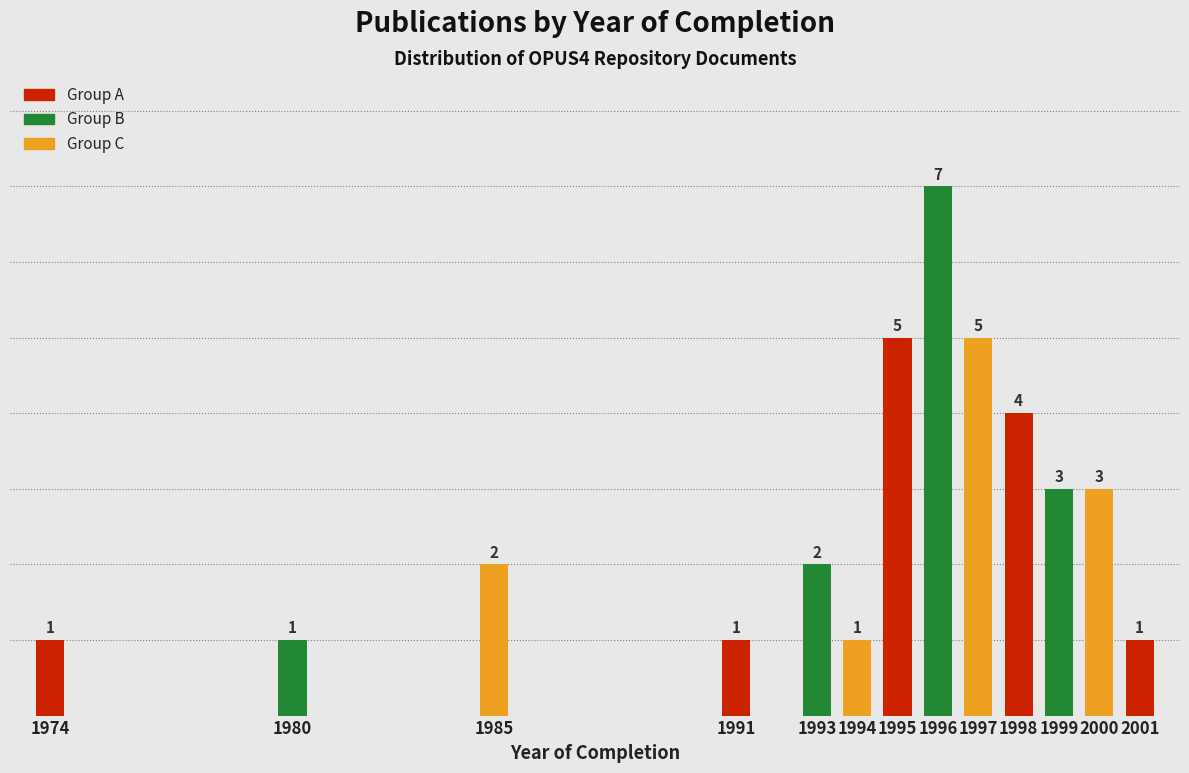

Reading left to right, what are all the values shown in this chart?

1	1	2	1	2	1	5	7	5	4	3	3	1